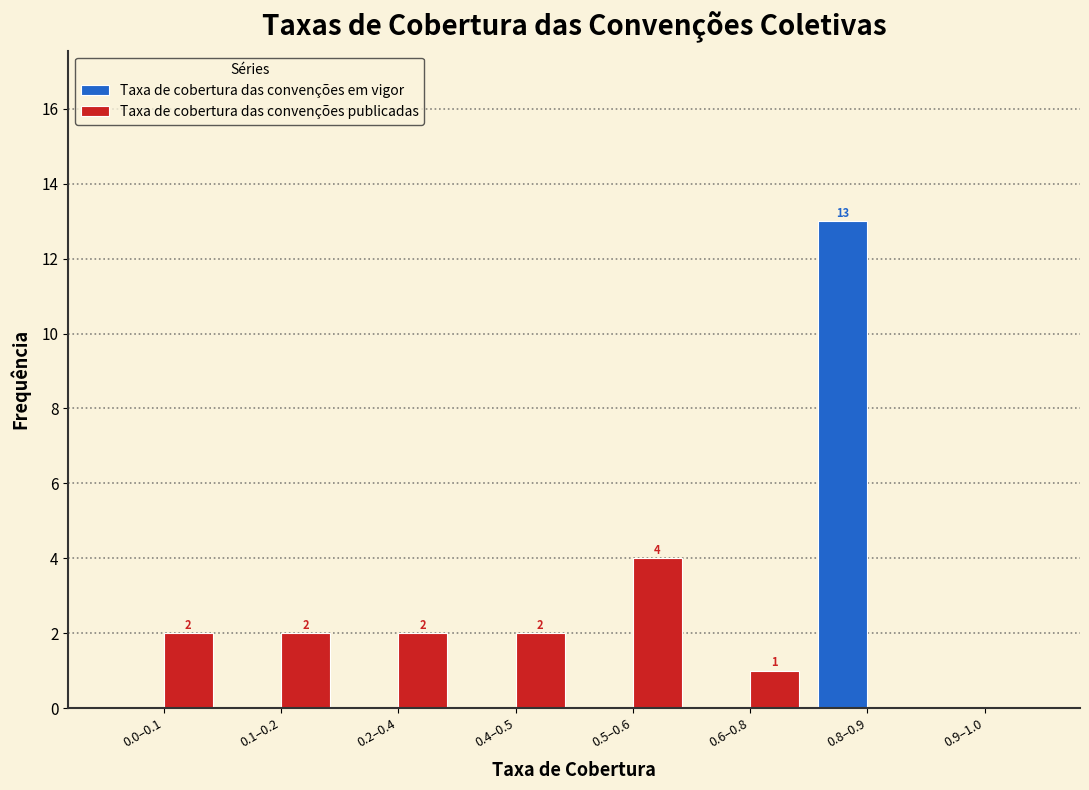

Reading left to right, what are all the values shown in this chart?

Taxa de cobertura das convenções em vigor: 0.0–0.1=0	0.1–0.2=0	0.2–0.4=0	0.4–0.5=0	0.5–0.6=0	0.6–0.8=0	0.8–0.9=13	0.9–1.0=0
Taxa de cobertura das convenções publicadas: 0.0–0.1=2	0.1–0.2=2	0.2–0.4=2	0.4–0.5=2	0.5–0.6=4	0.6–0.8=1	0.8–0.9=0	0.9–1.0=0